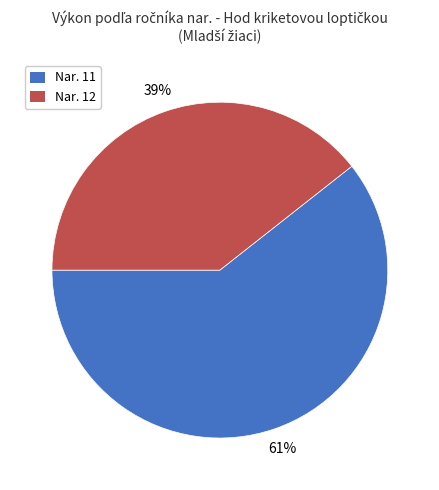

Do Nar. 12 and Nar. 11 together represent more than half of the pie?

Yes